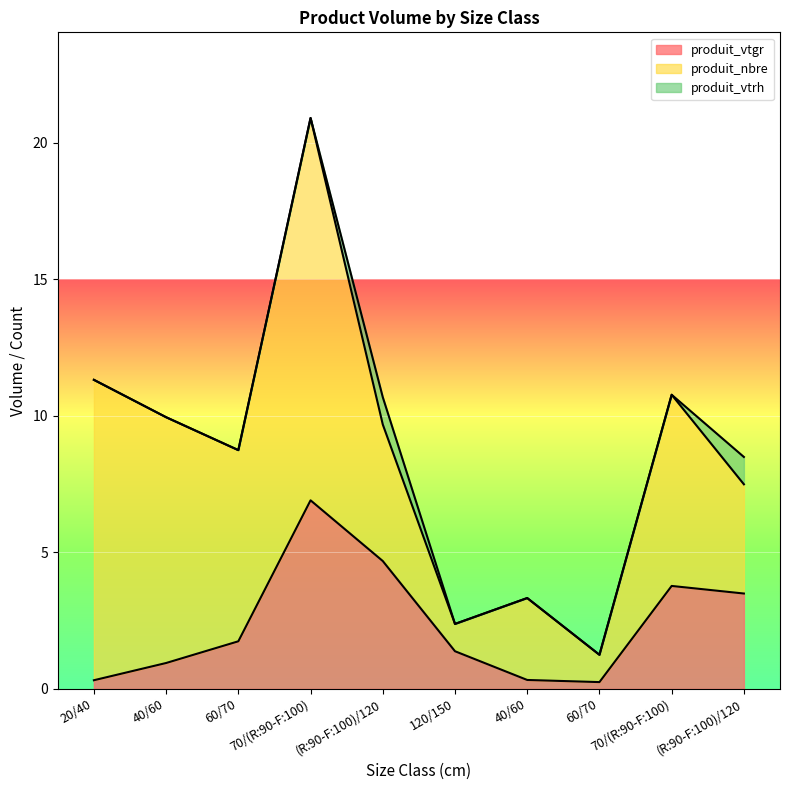

What is the total value across all series at (R:90-F:100)/120?

10.7